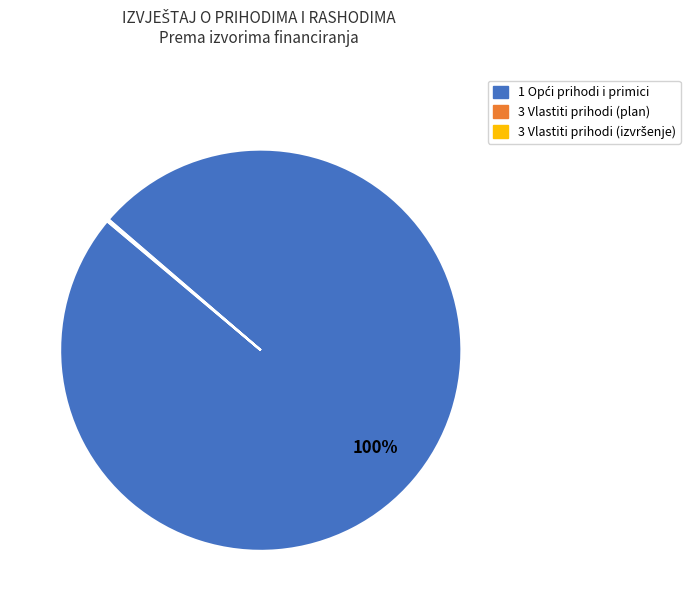

Is there any slice that represents more than half of the pie?

Yes